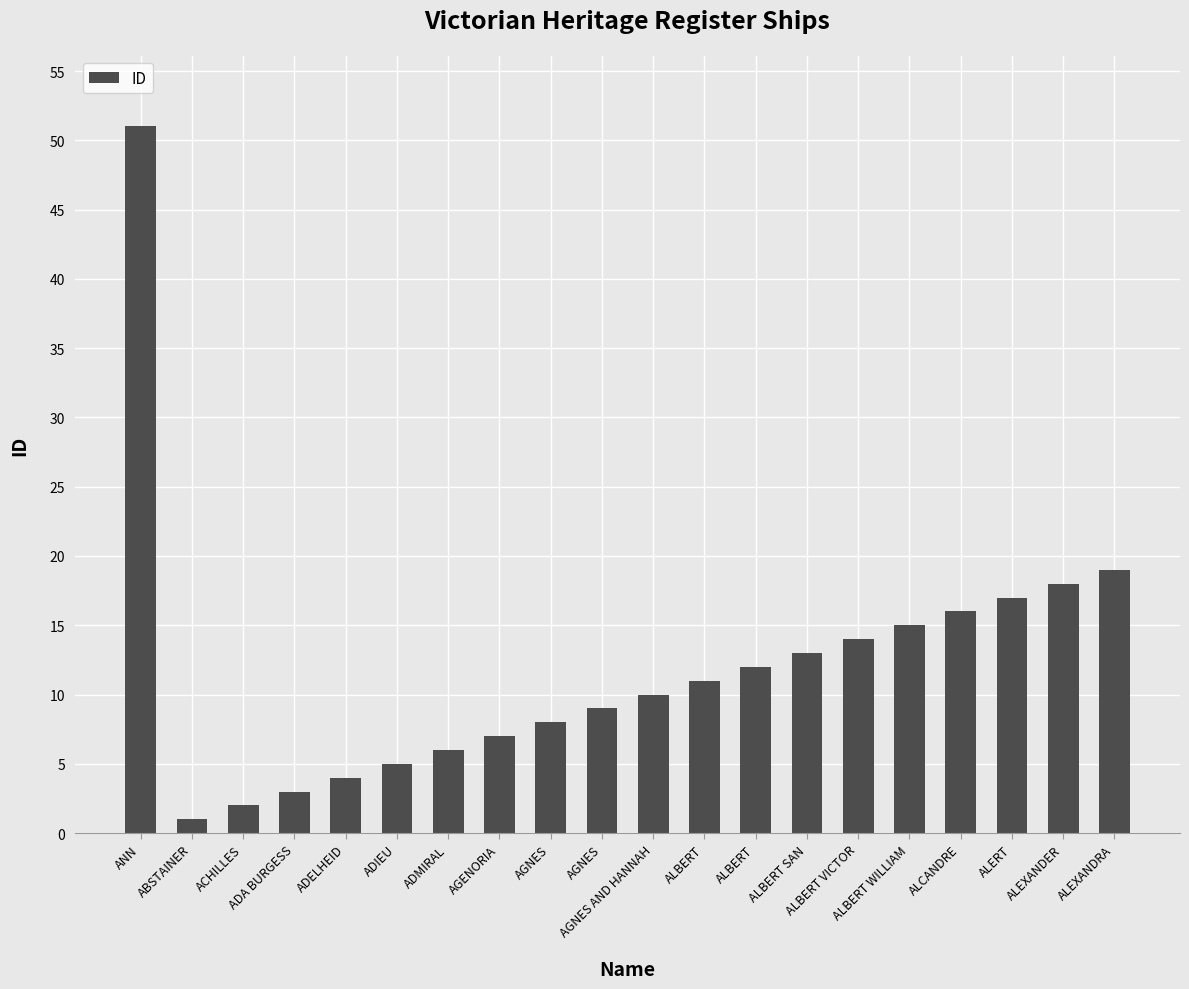

How many bars are there in total?

20